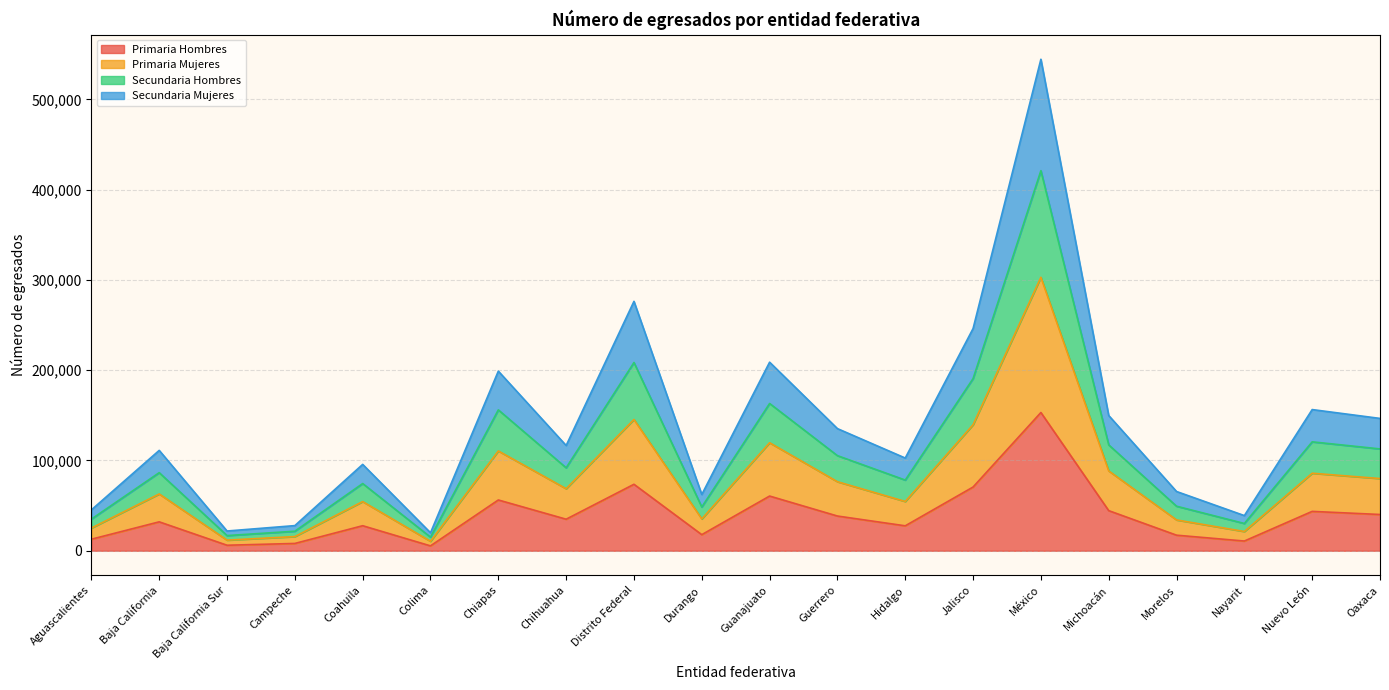

What is the label of the 10th point from the right?

Guanajuato